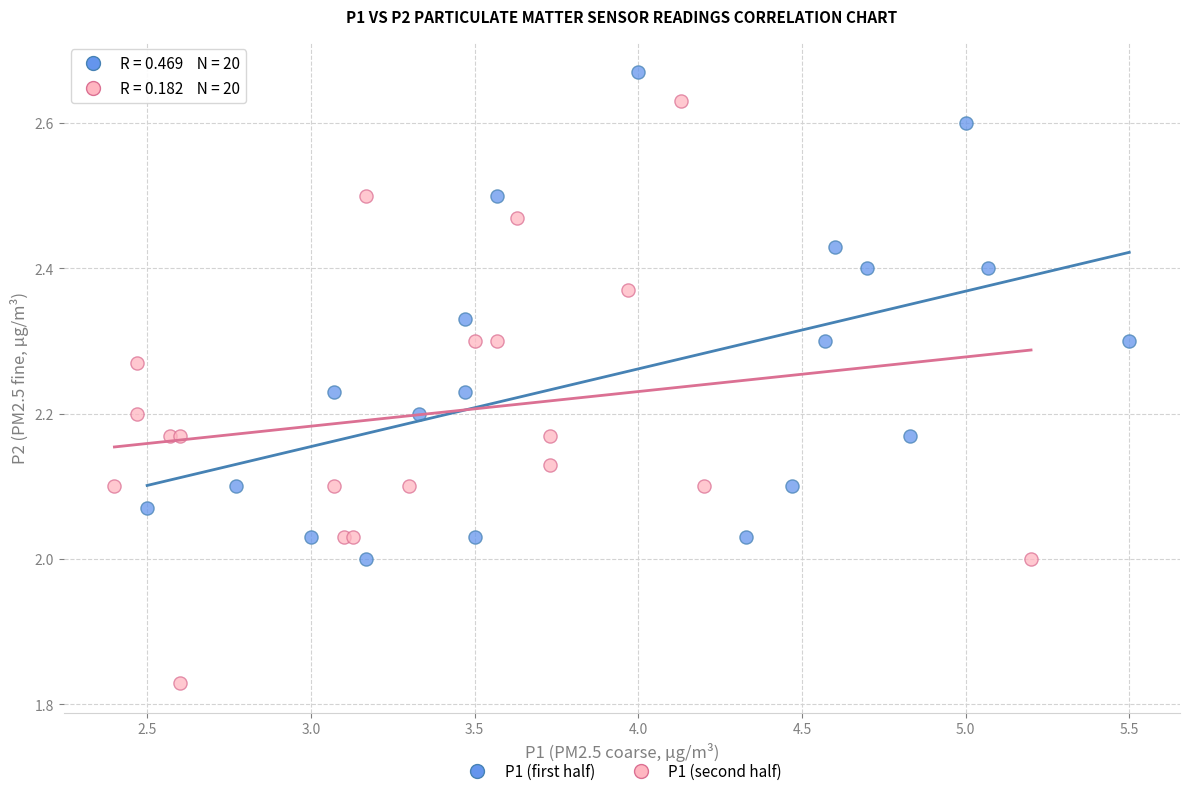

Which series has the largest Y range (max minus min)?

P1 (second half)